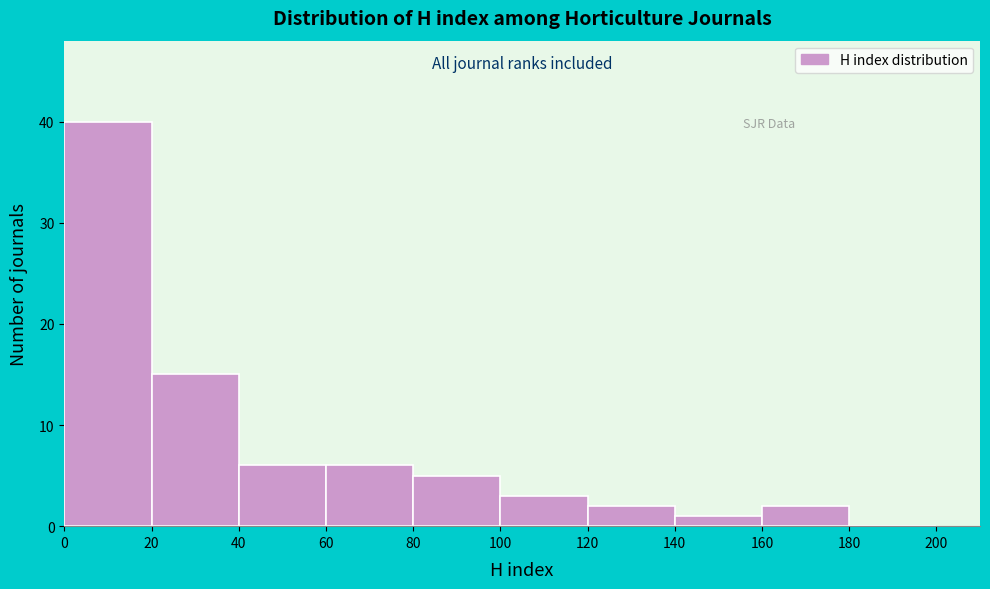

Reading left to right, transcribe this chart: for each bar, give the range it covers on the x-axis and its height. The values are not printed on the chart, so give them approximately, as read against the axis.

0 to 20: 40
20 to 40: 15
40 to 60: 6
60 to 80: 6
80 to 100: 5
100 to 120: 3
120 to 140: 2
140 to 160: 1
160 to 180: 2
180 to 200: 0